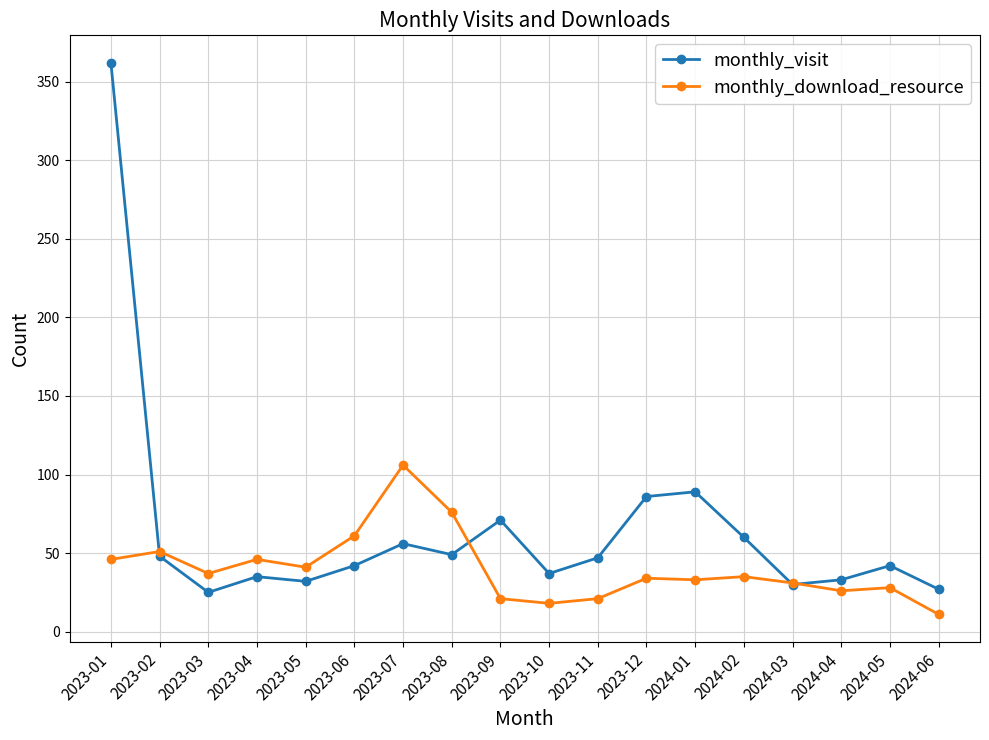

Which category has the lowest value across all series?

2024-06